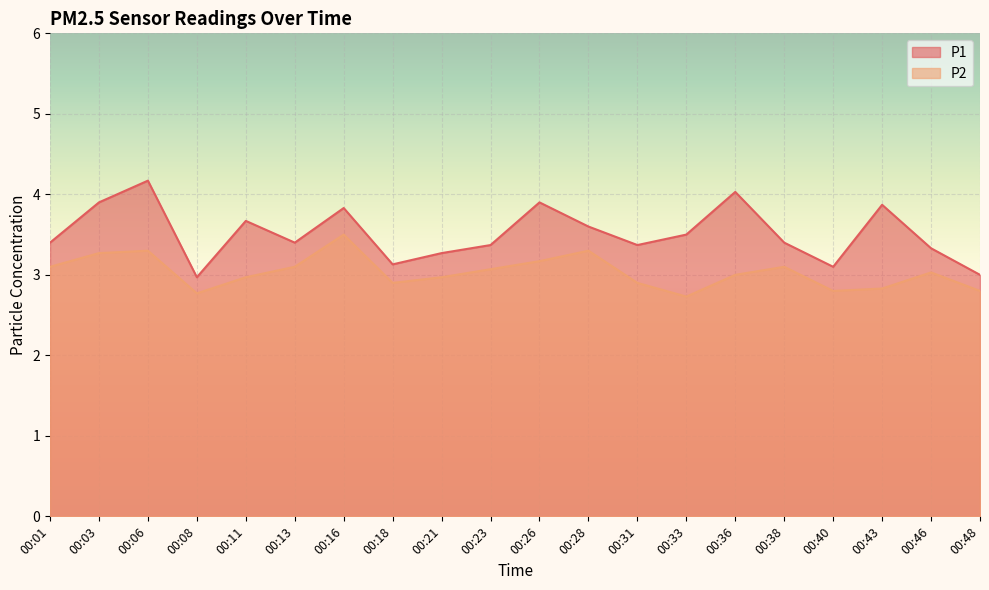

Between 00:16 and 00:08, which is larger?

00:16